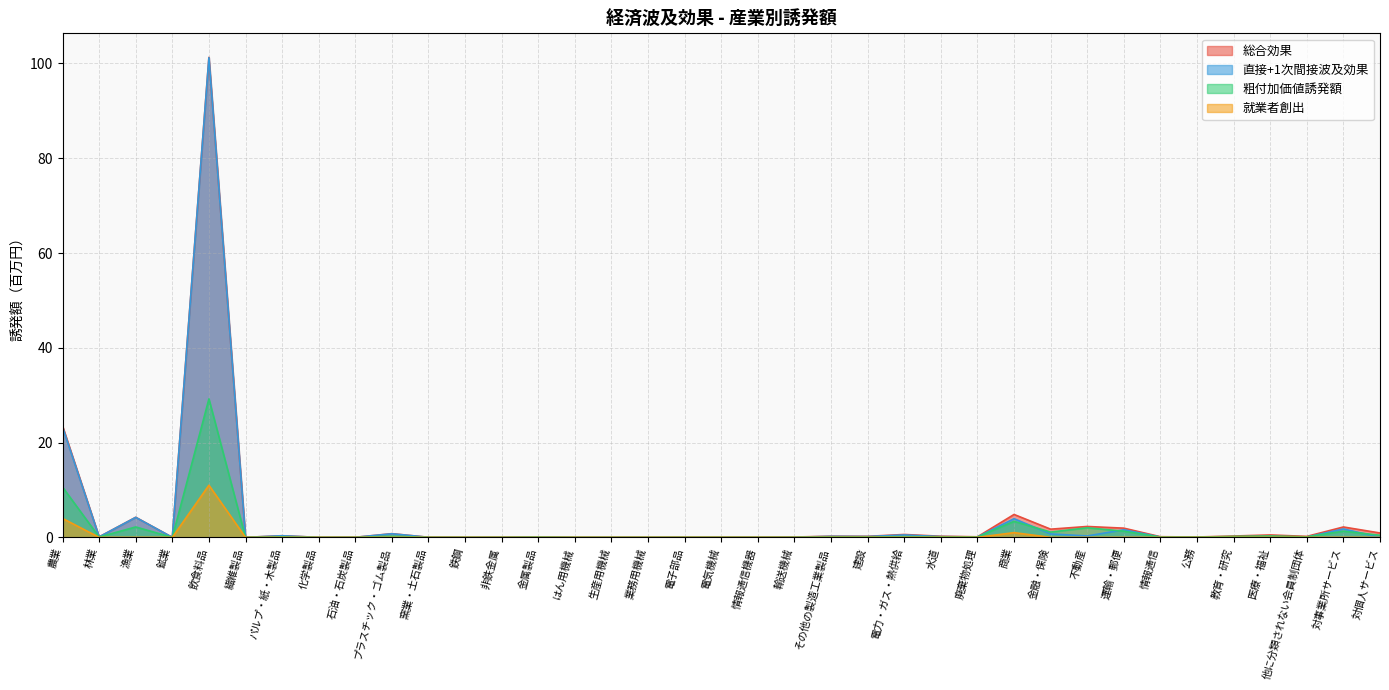

Which series has the largest total across all categories?

総合効果